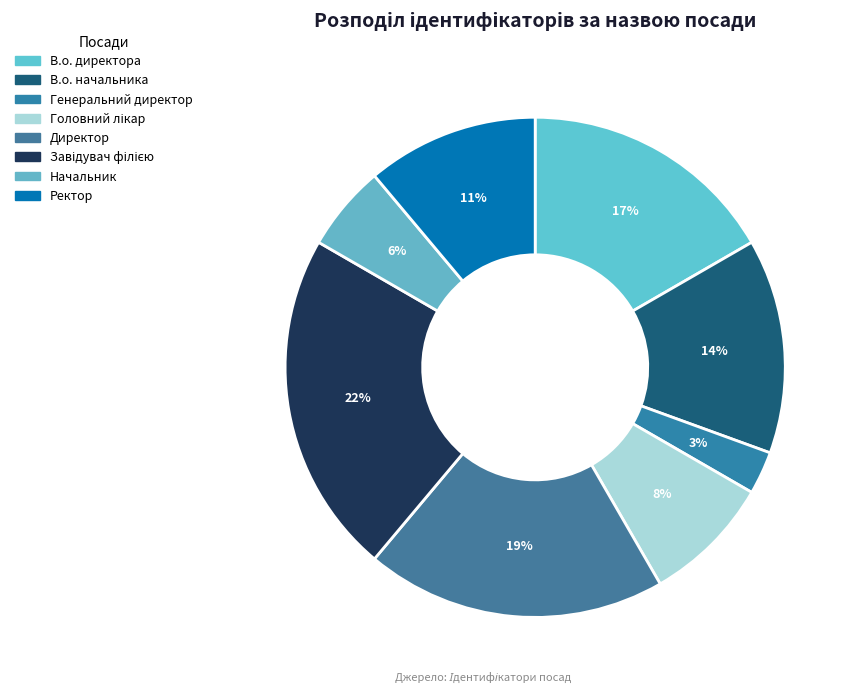

How many segments does this pie chart have?

8